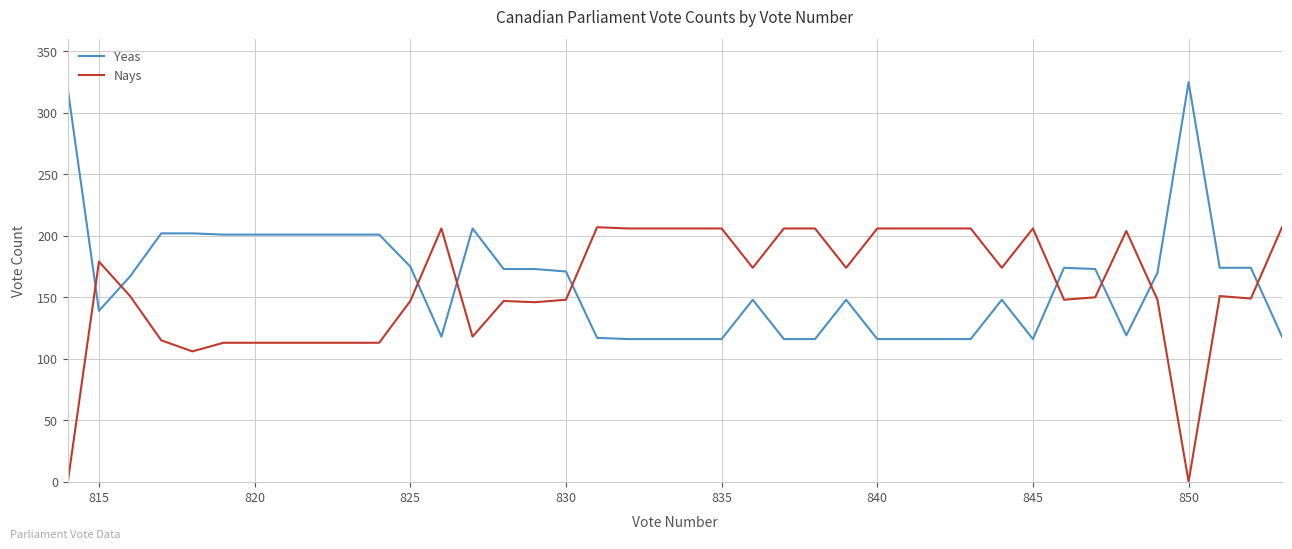

Rank the series by their maximum value, from lowest to highest.

Nays, Yeas